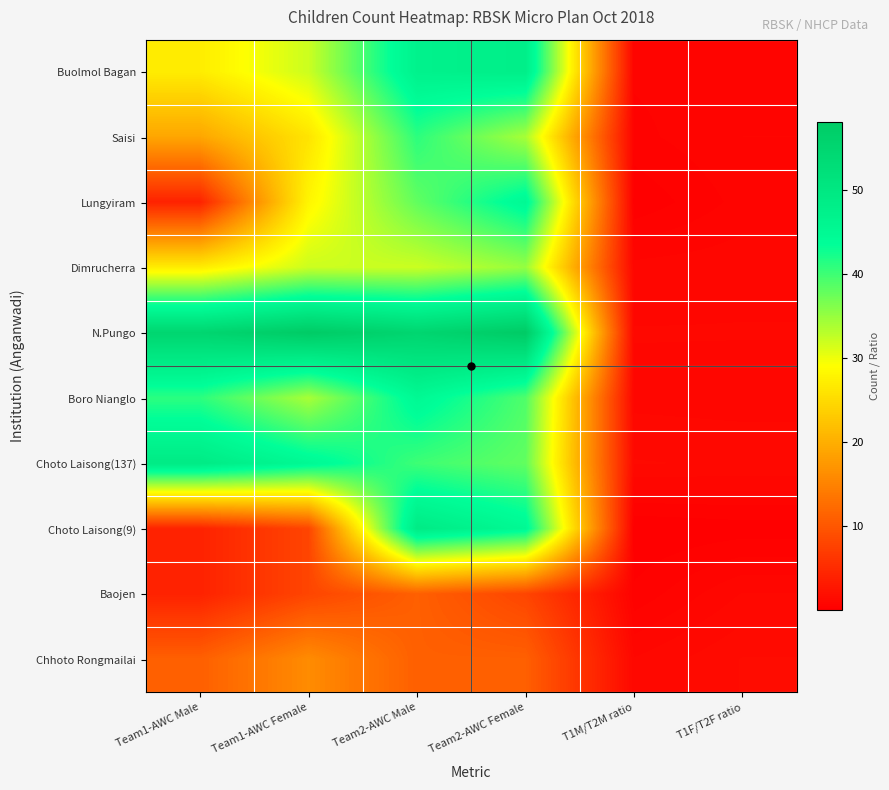

Which label corresponds to the smallest value in the chart?

T1M/T2M ratio